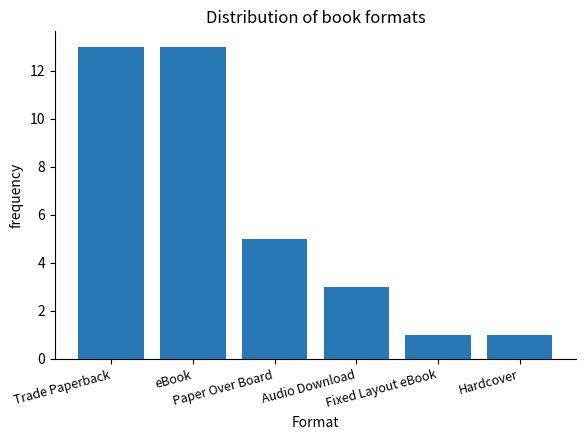

Reading left to right, transcribe all the data shown in this chart.

13	13	5	3	1	1